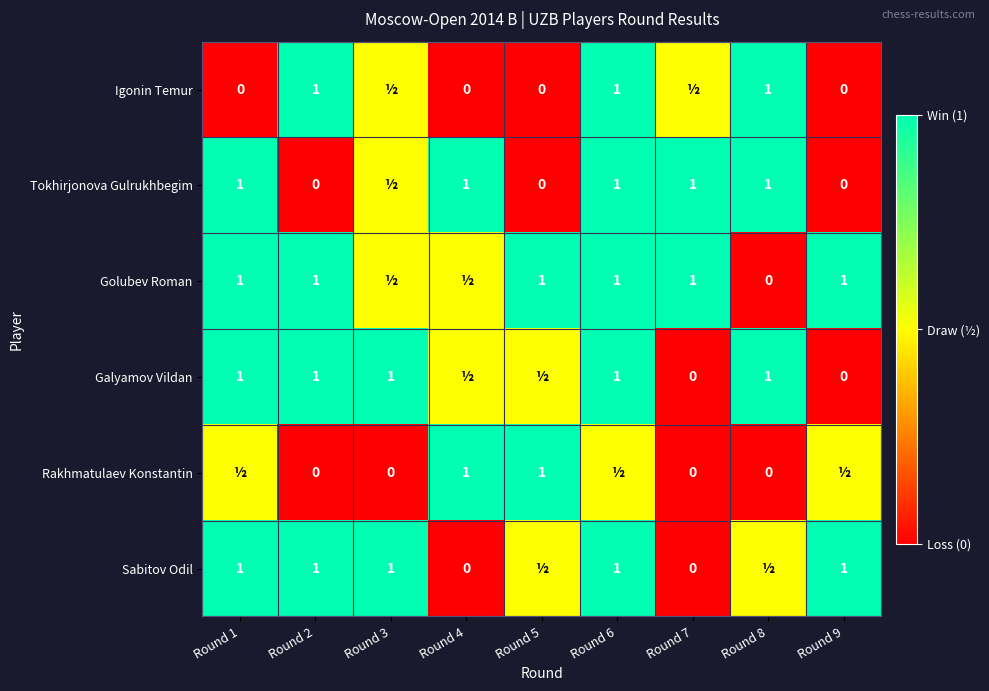

Is it true that Igonin Temur equals 0.6 at Round 8?

False